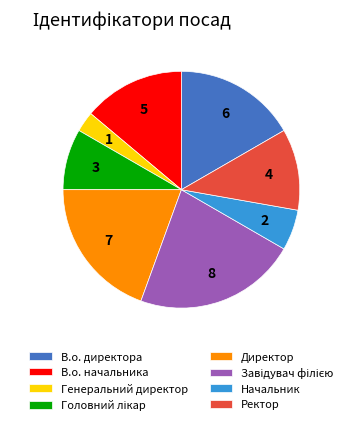

Count the number of slices in the pie.

8